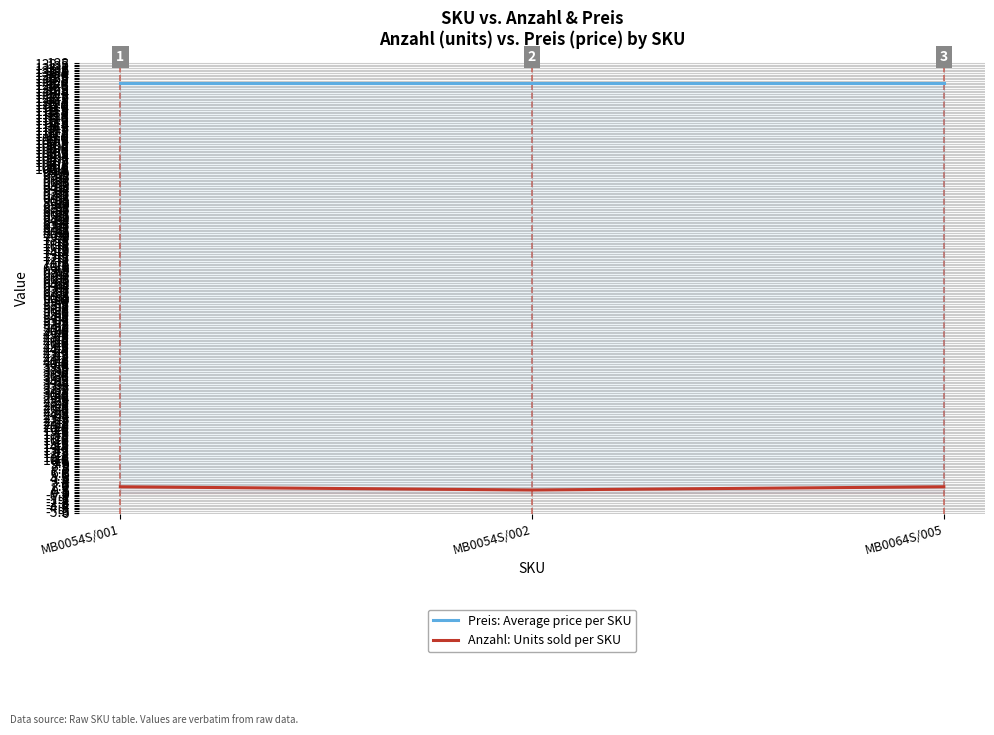

What is the label of the 3rd point from the right?

MB0054S/001